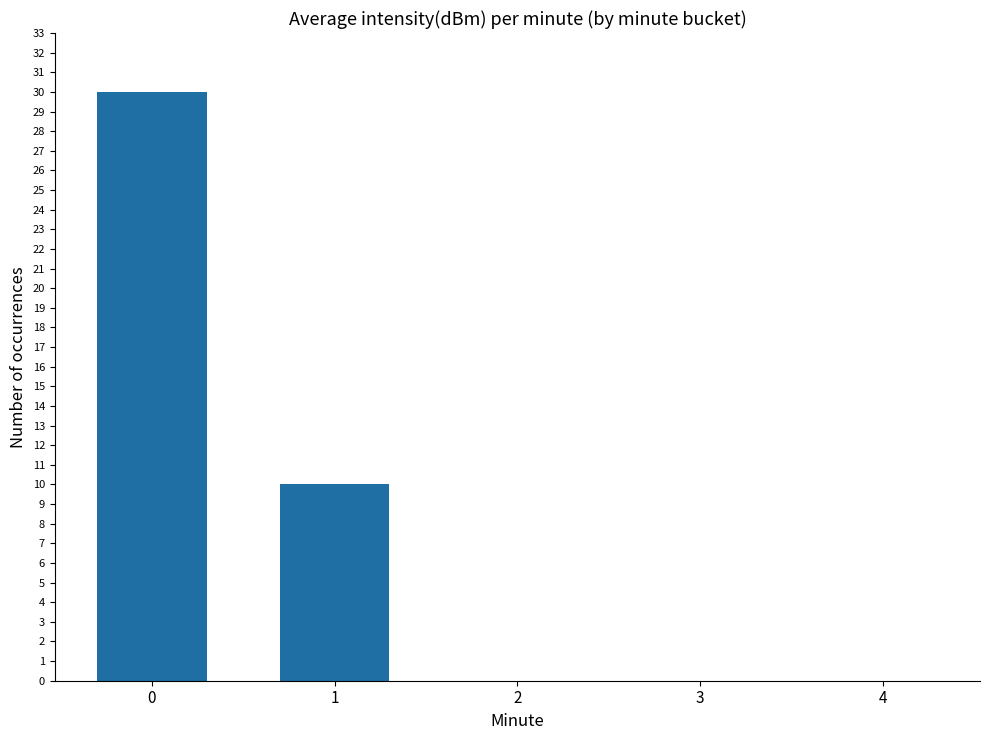

The chart shows a value of 0 at 3. True or false?

True